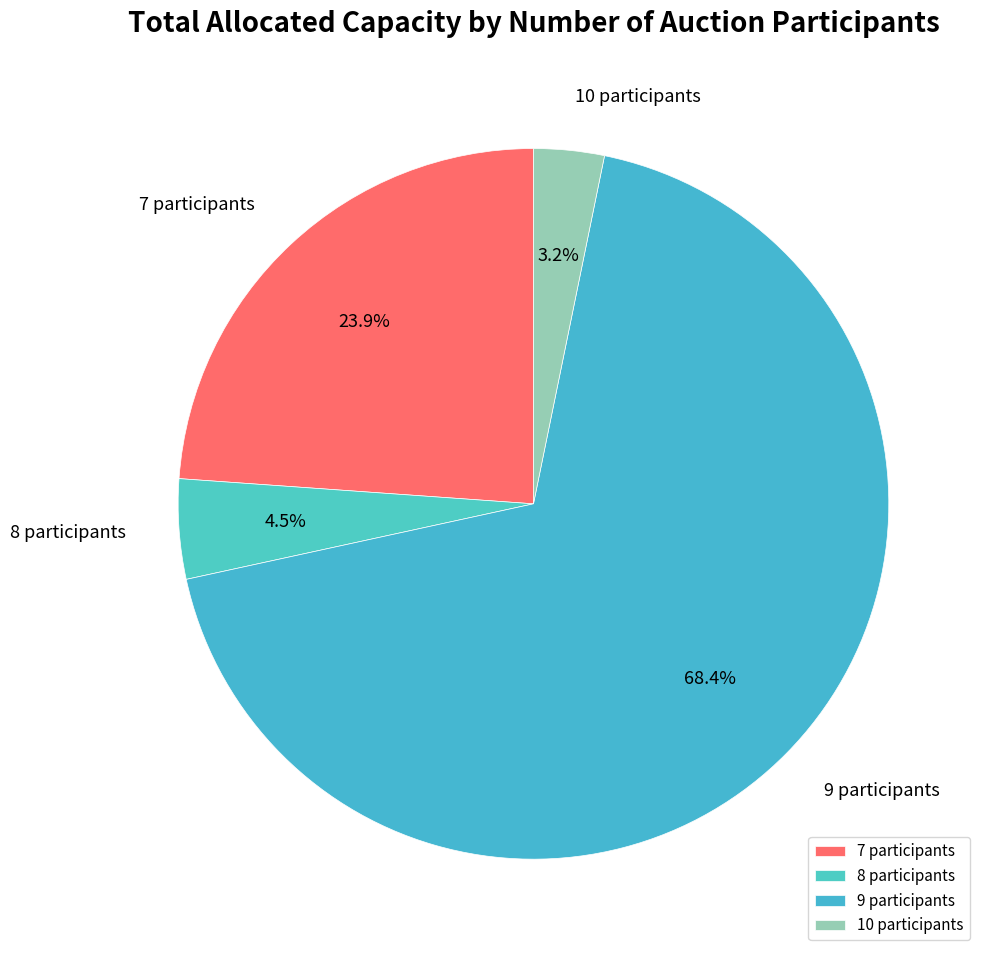

What is the majority slice?

9 participants